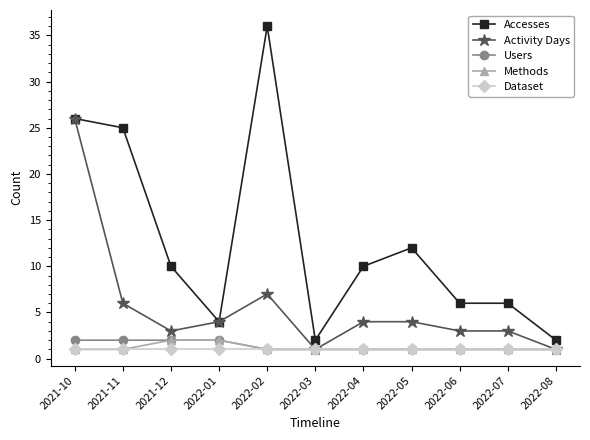

How many data points in Accesses are less than 10?

5